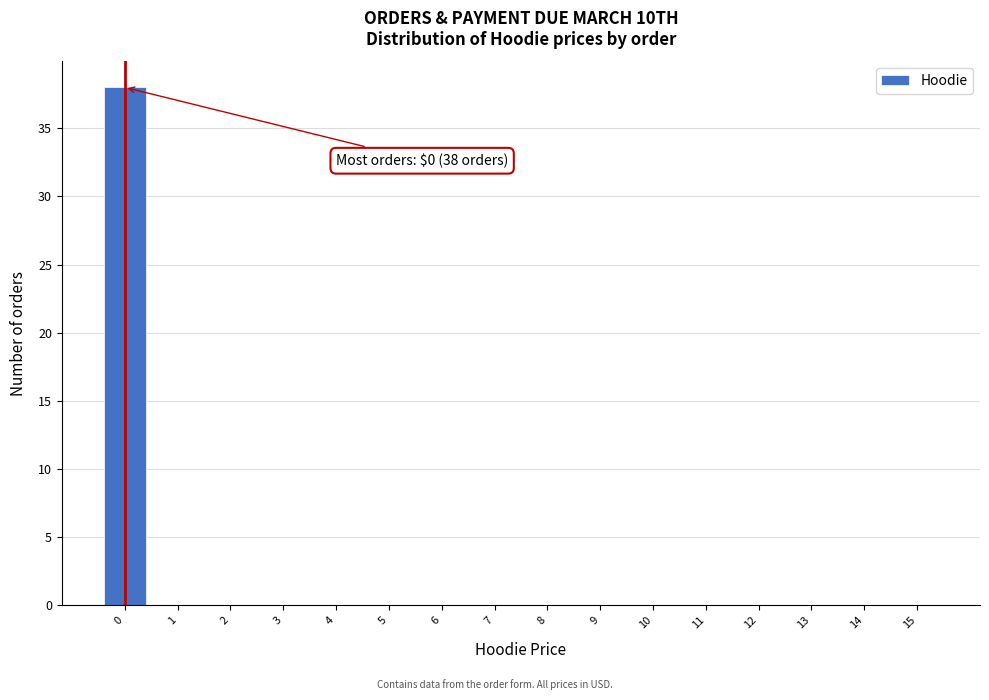

Over which range of the x-axis is the bar tallest?

-0.5 to 0.5